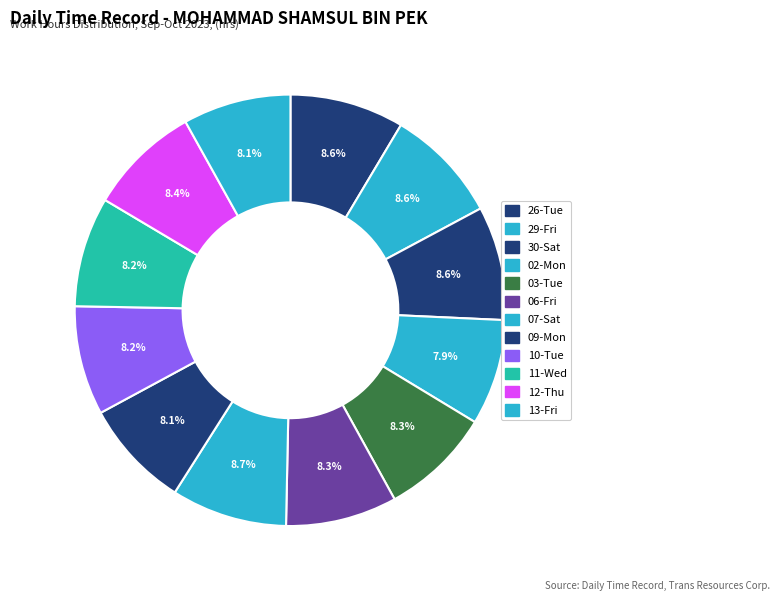

The 10-Tue slice represents 1% of the pie. True or false?

False